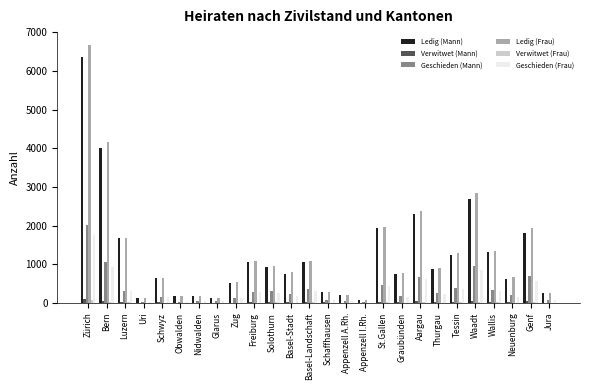

What is the average value of the Geschieden (Frau) series?

321